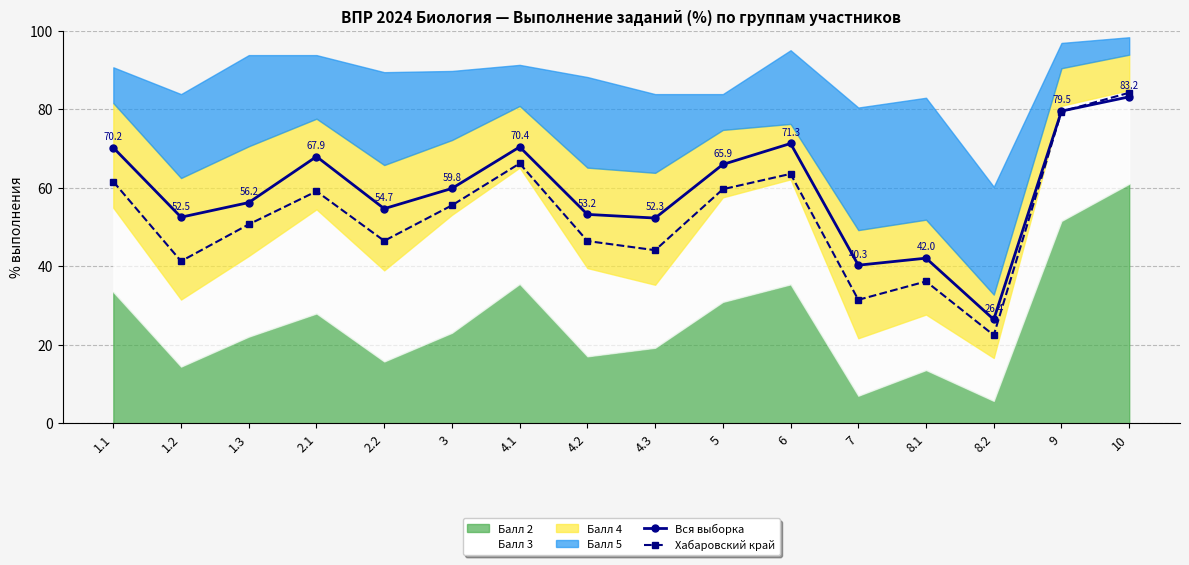

Is it true that Хабаровский край equals 23.0 at 4.3?

False